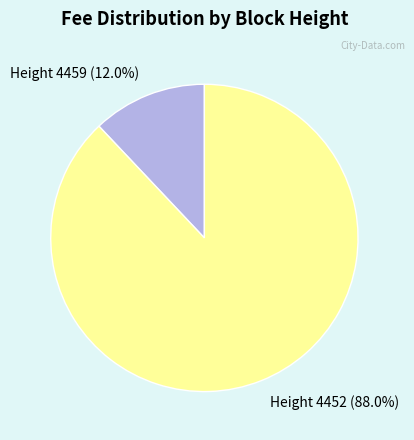

Is there a majority slice in this chart?

Yes